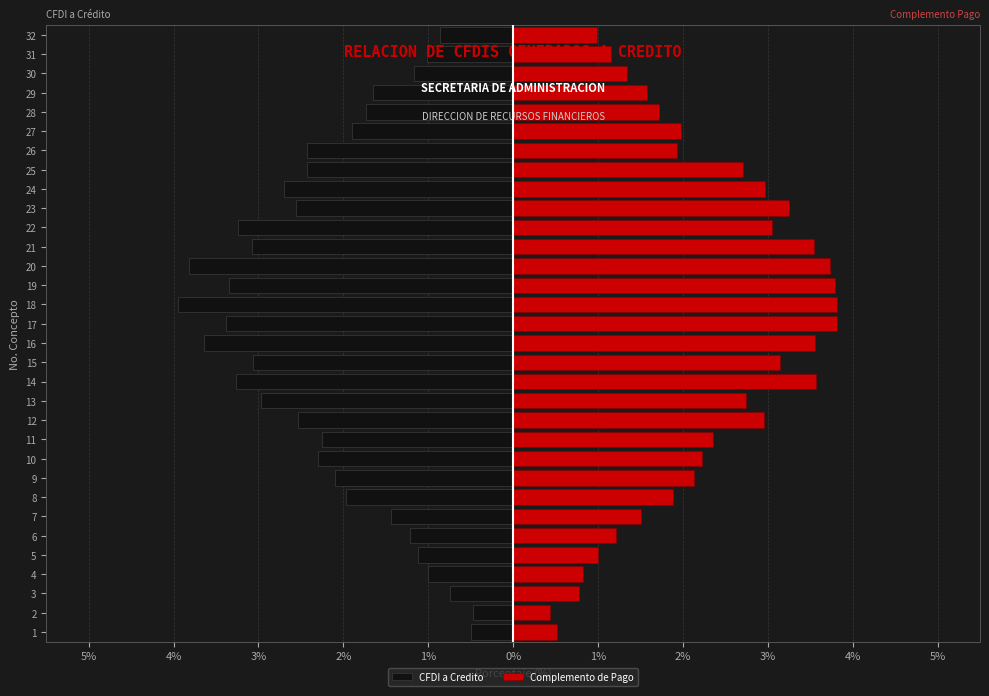

Is it true that Complemento de Pago equals 0.3 at 3%?

False